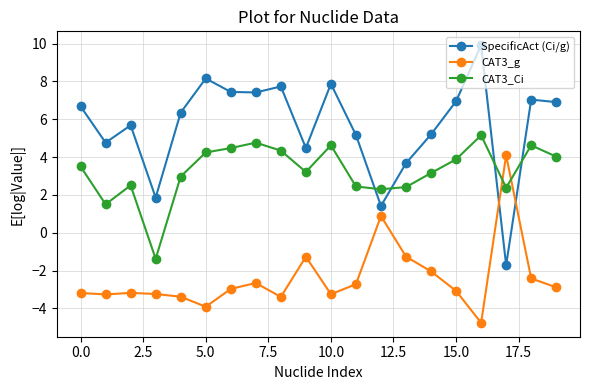

List the series in order of their peak value, lowest first.

CAT3_g, CAT3_Ci, SpecificAct (Ci/g)